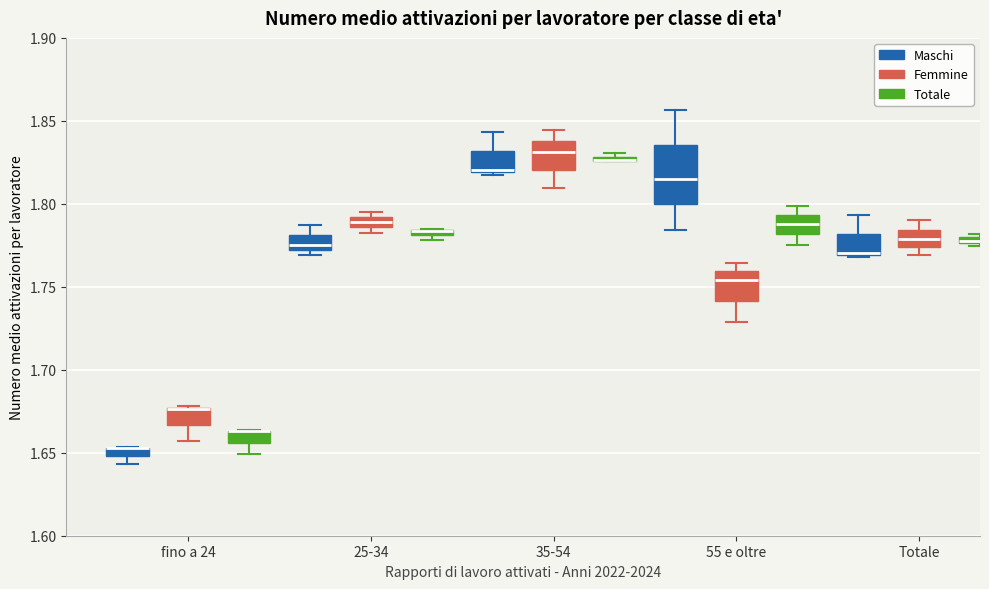

Where is the upper edge of the box for fino a 24 (Femmine) on the y-axis? The values are not printed on the chart, so give them approximately, as read against the axis.

1.675